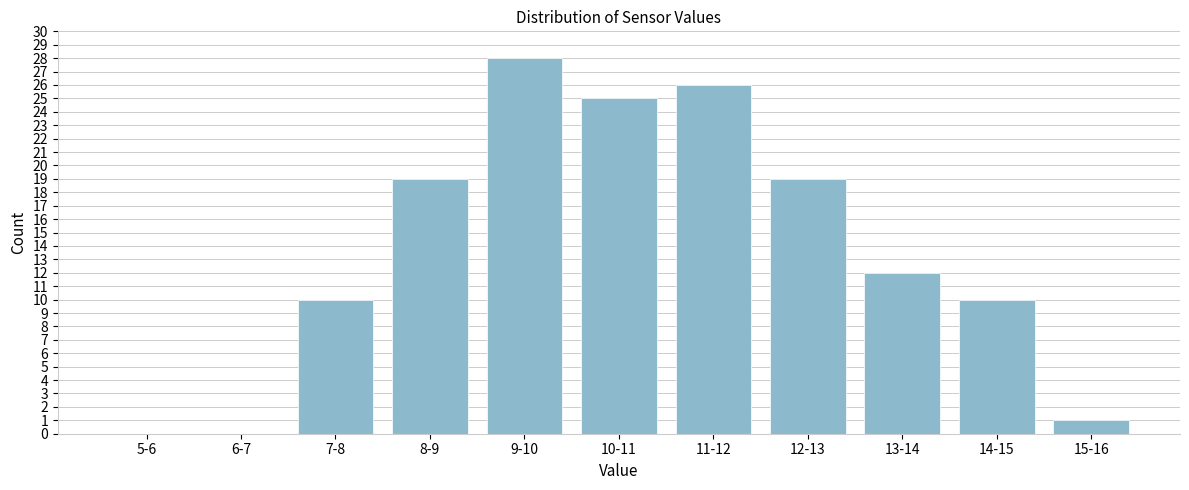

Reading left to right, list all the values displayed in this chart.

5-6=0	6-7=0	7-8=10	8-9=19	9-10=28	10-11=25	11-12=26	12-13=19	13-14=12	14-15=10	15-16=1